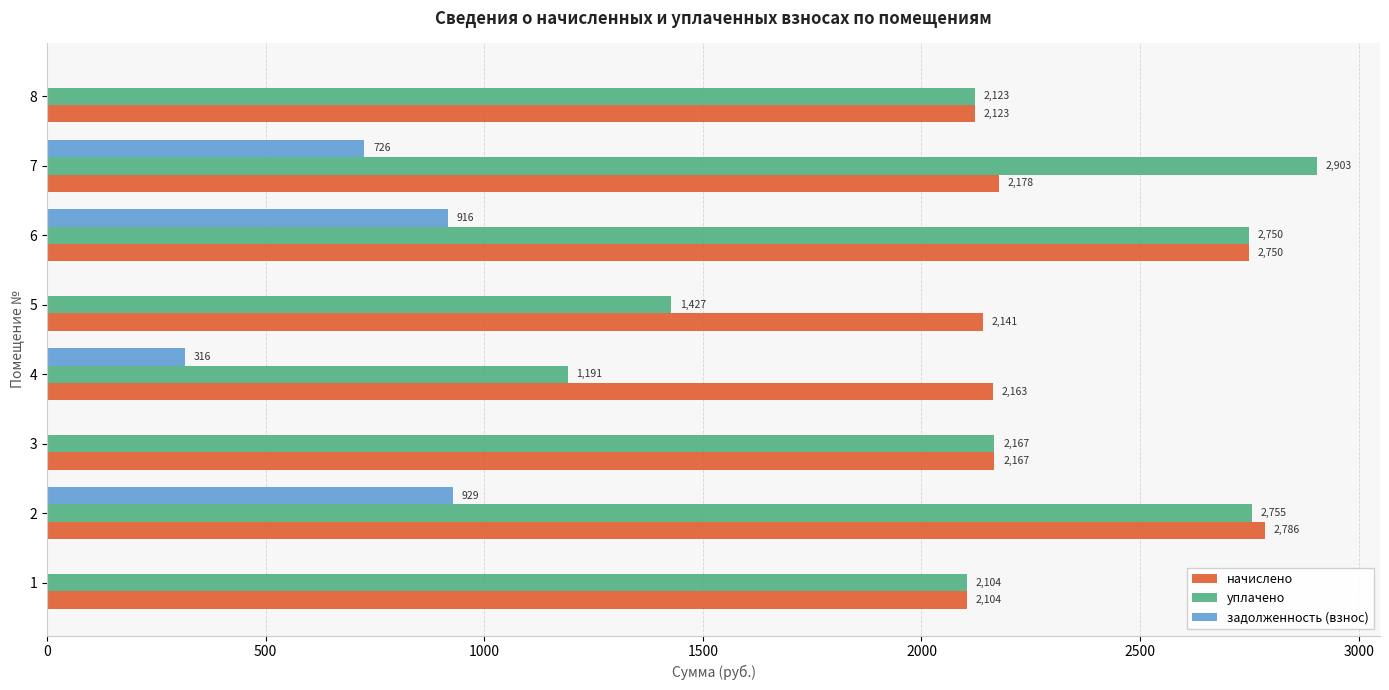

Is it true that начислено equals 2104.3 at 1?

True